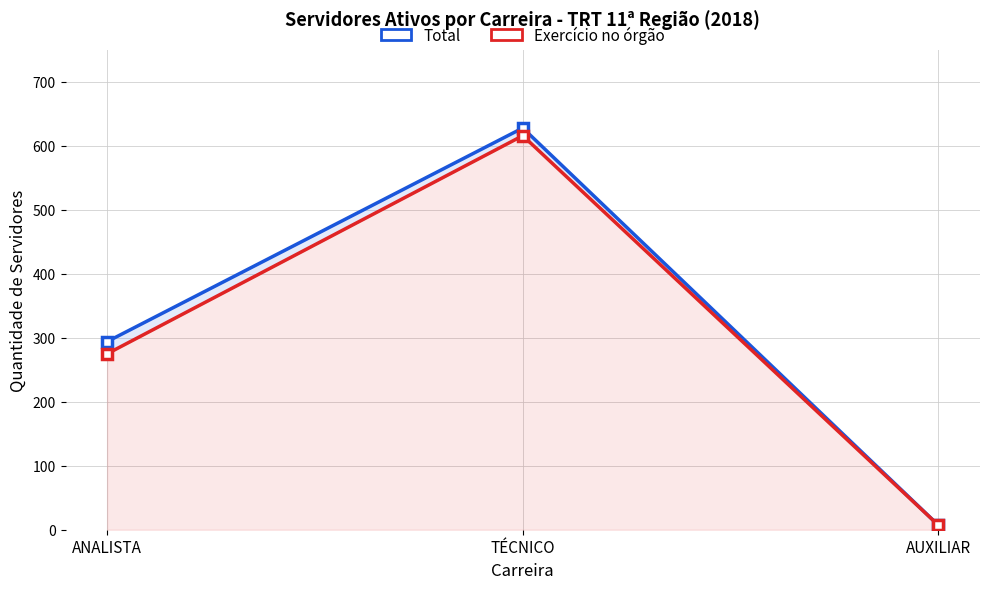

Which category has the lowest value in the Total series?

AUXILIAR